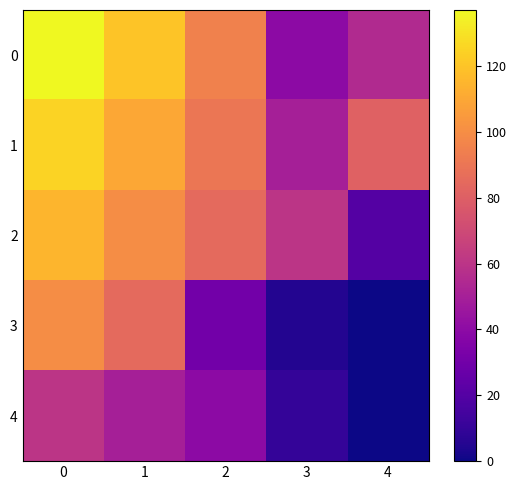

Which series changed the most between 3 and 4?

2